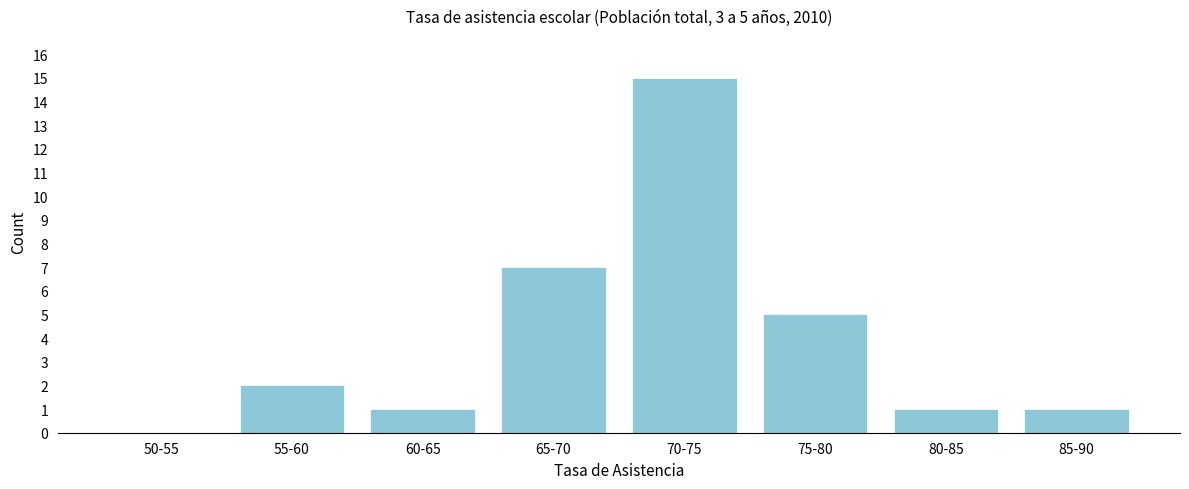

Reading left to right, extract all data points from this chart.

50-55=0	55-60=2	60-65=1	65-70=7	70-75=15	75-80=5	80-85=1	85-90=1